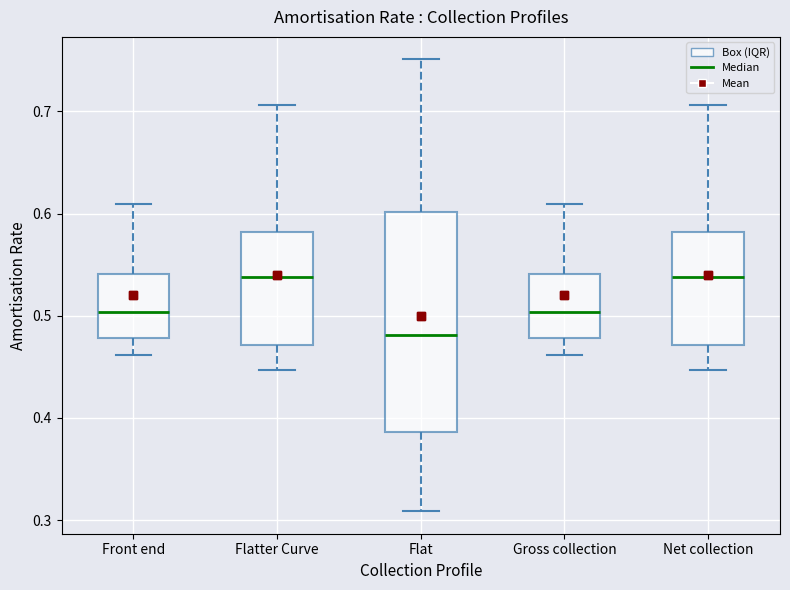

Reading left to right, read every box against the y-axis: the position of its median line, the range the box covers, and the ends of its whiskers. The values are not printed on the chart, so give them approximately, as read against the axis.

Front end: median 0.50, box 0.48 to 0.54, whiskers 0.46 to 0.61
Flatter Curve: median 0.54, box 0.47 to 0.58, whiskers 0.45 to 0.71
Flat: median 0.48, box 0.39 to 0.60, whiskers 0.31 to 0.75
Gross collection: median 0.50, box 0.48 to 0.54, whiskers 0.46 to 0.61
Net collection: median 0.54, box 0.47 to 0.58, whiskers 0.45 to 0.71